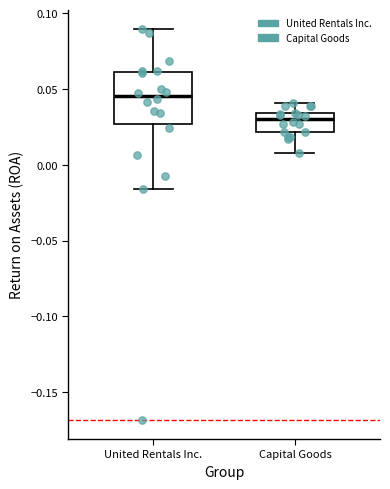

Comparing the boxes themselves (not the whiskers), which one is the tallest?

United Rentals Inc.